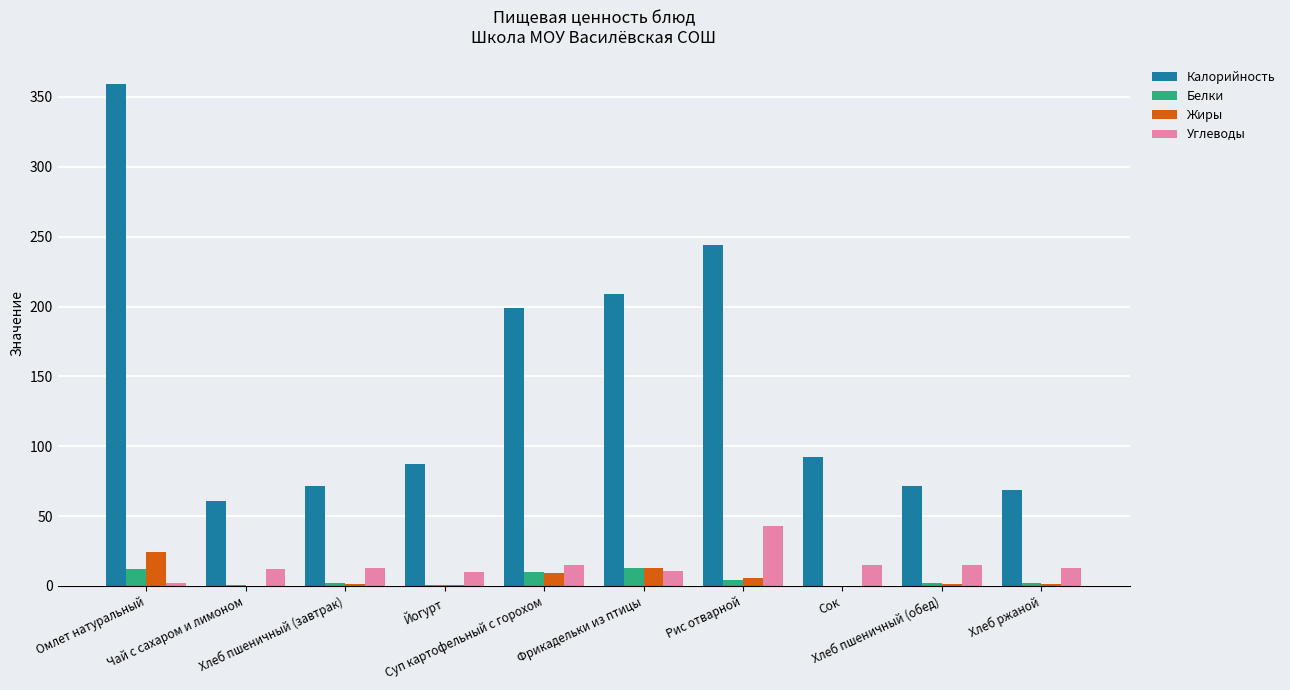

Which series has the largest total across all categories?

Калорийность